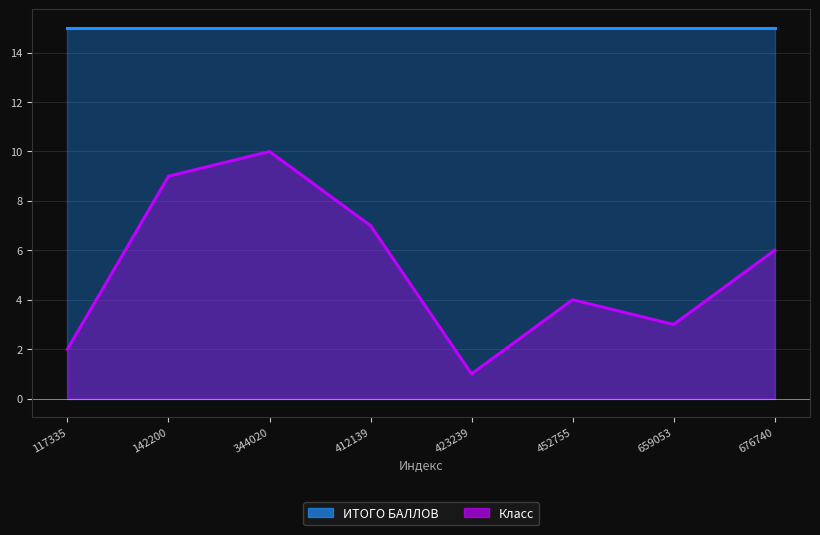

How many values in the Класс series are below 6?

4